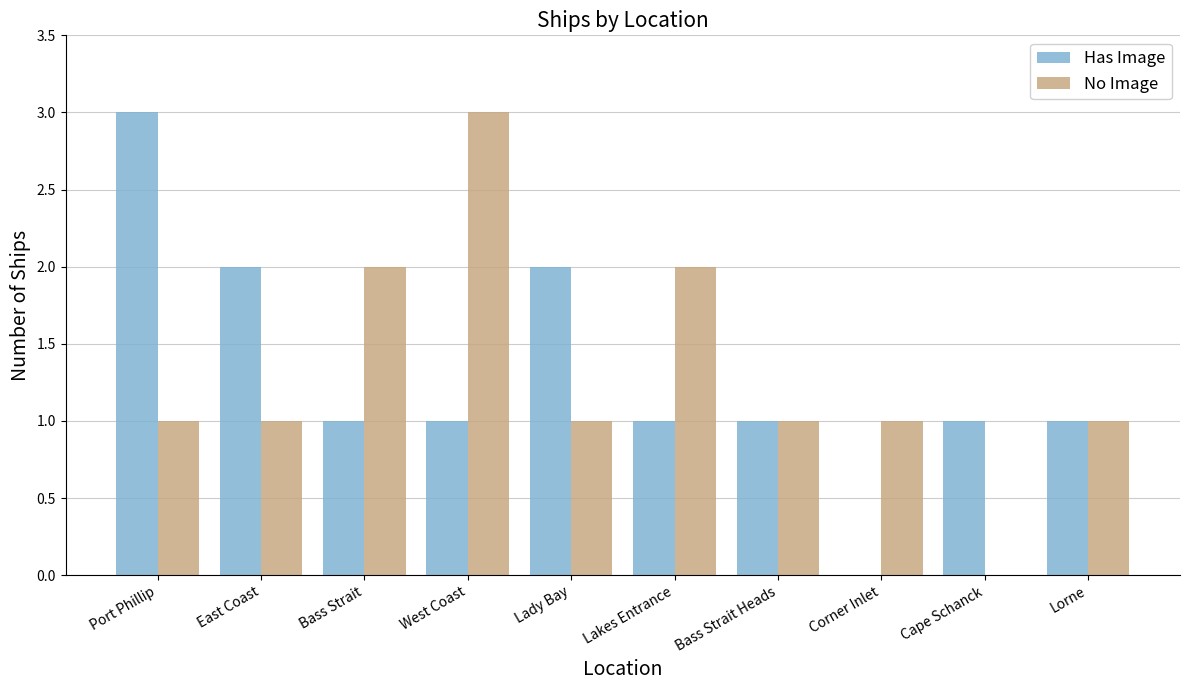

What is the total value across all series at Lakes Entrance?

3